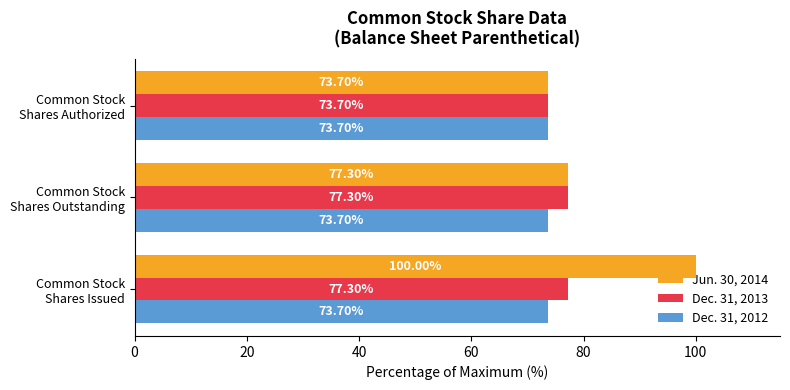

Which series has the largest range (max minus min)?

Jun. 30, 2014